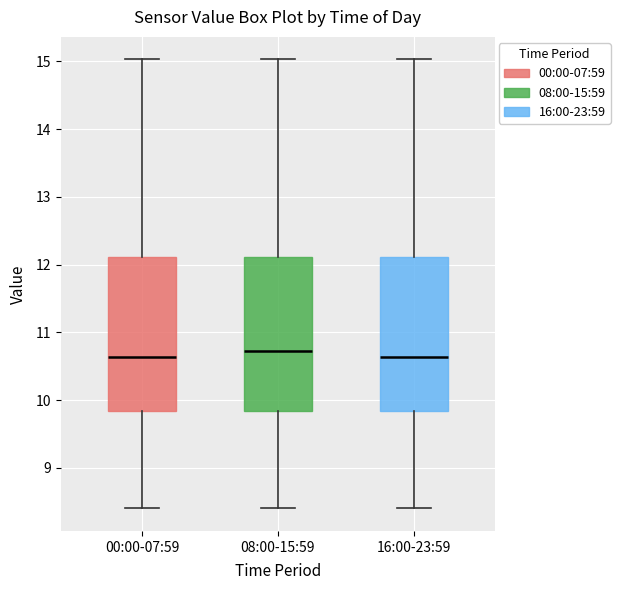

Which box's median line is the highest?

08:00-15:59